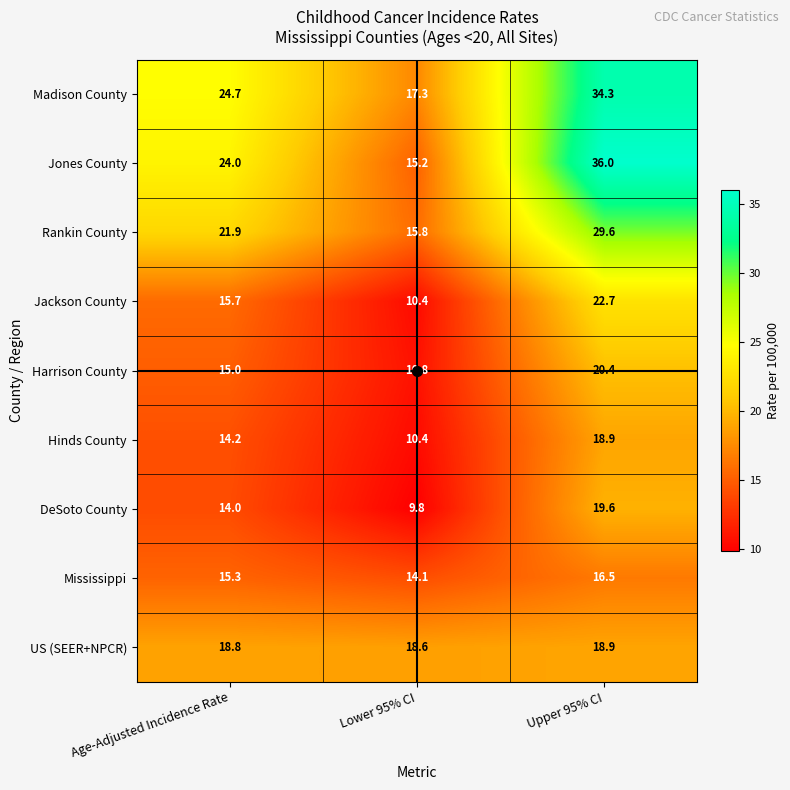

How many data points does each series have?

3